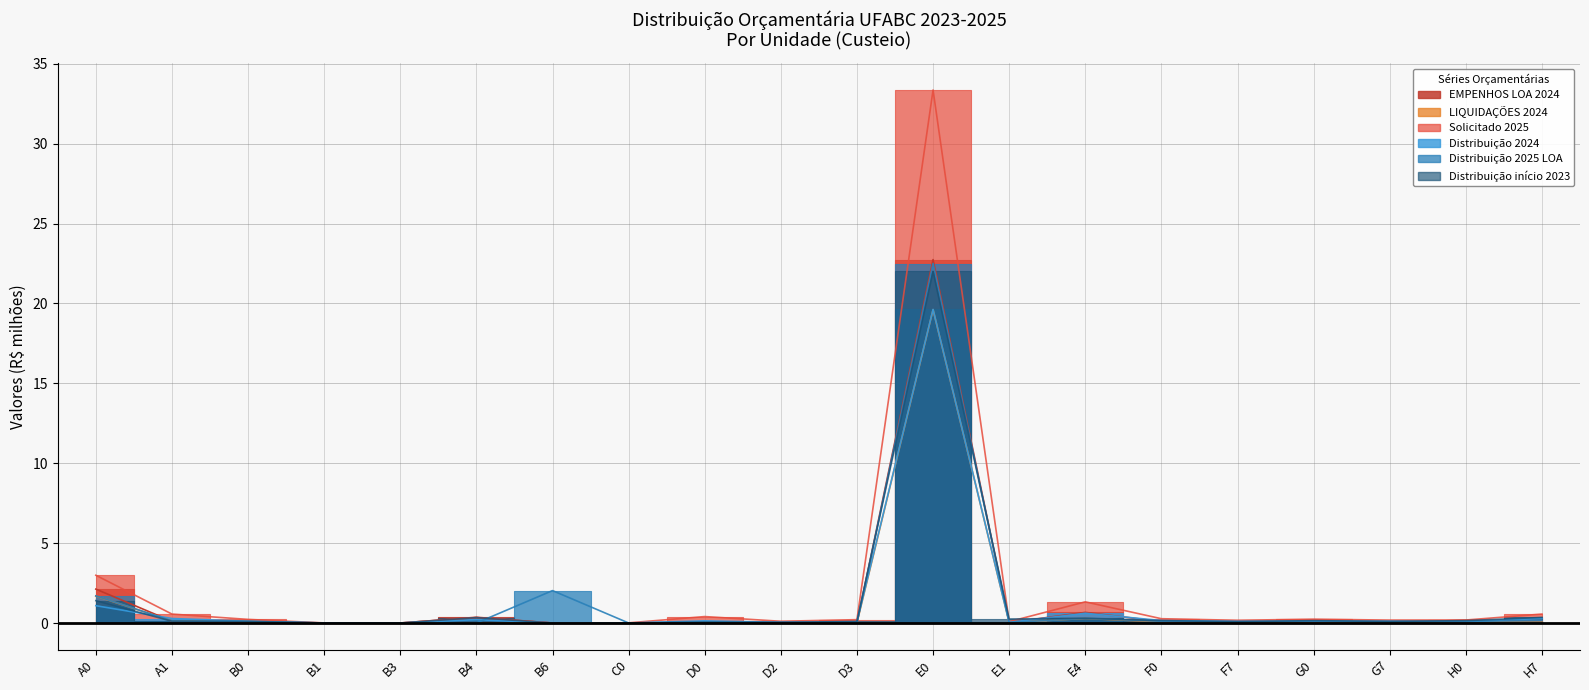

True or false: Distribuição 2024 has a value of 0.1 at D3.

False